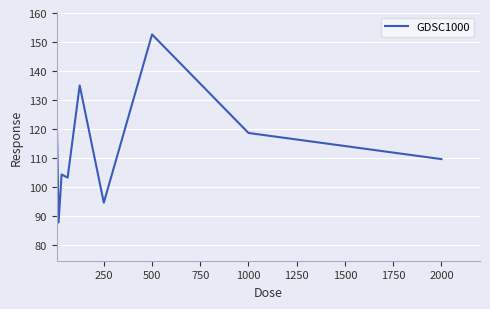

What is the maximum value shown in the chart?

152.6